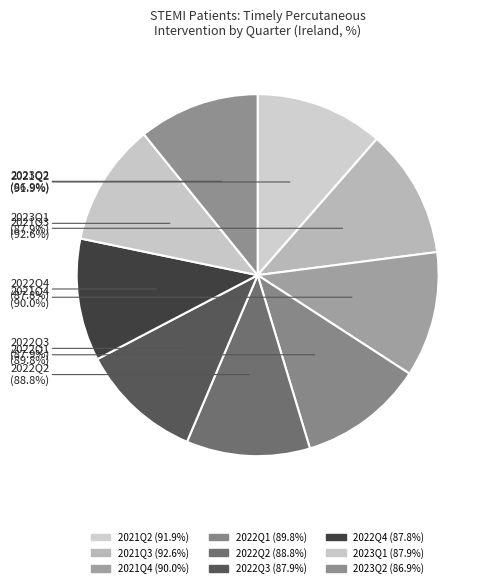

Does 2021Q4 account for over 50% of the chart?

No